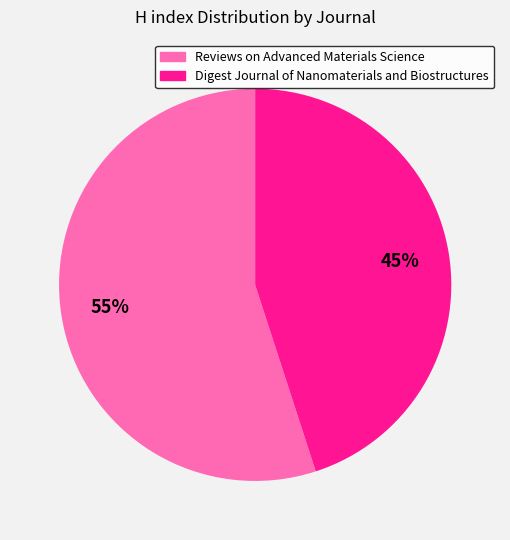

What is the largest slice in the pie chart?

Reviews on Advanced Materials Science